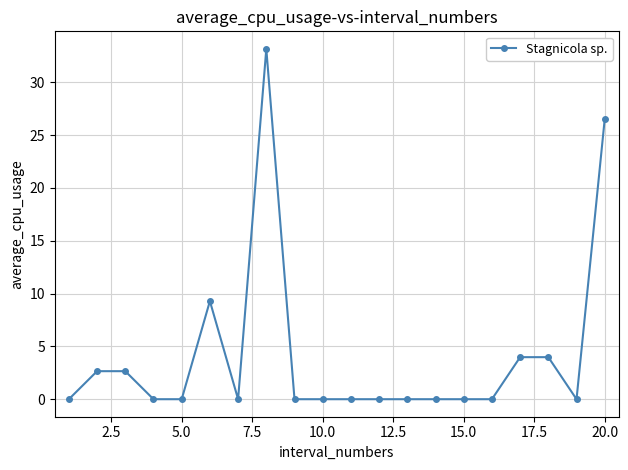

What is the difference between the second highest and second lowest values?

26.5